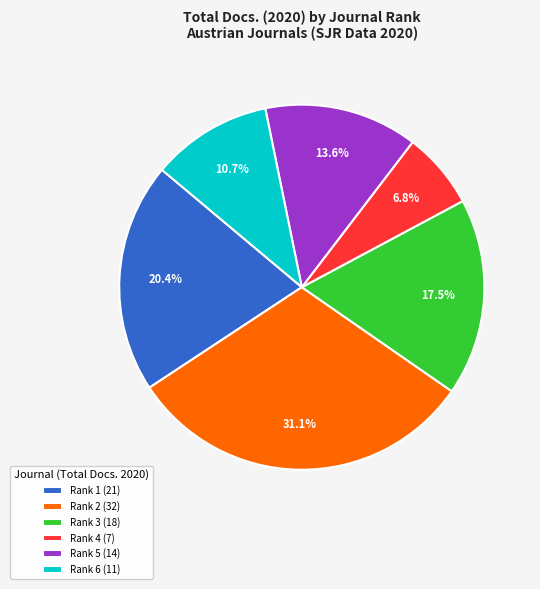

Which slice is the largest?

Rank 2 (32)